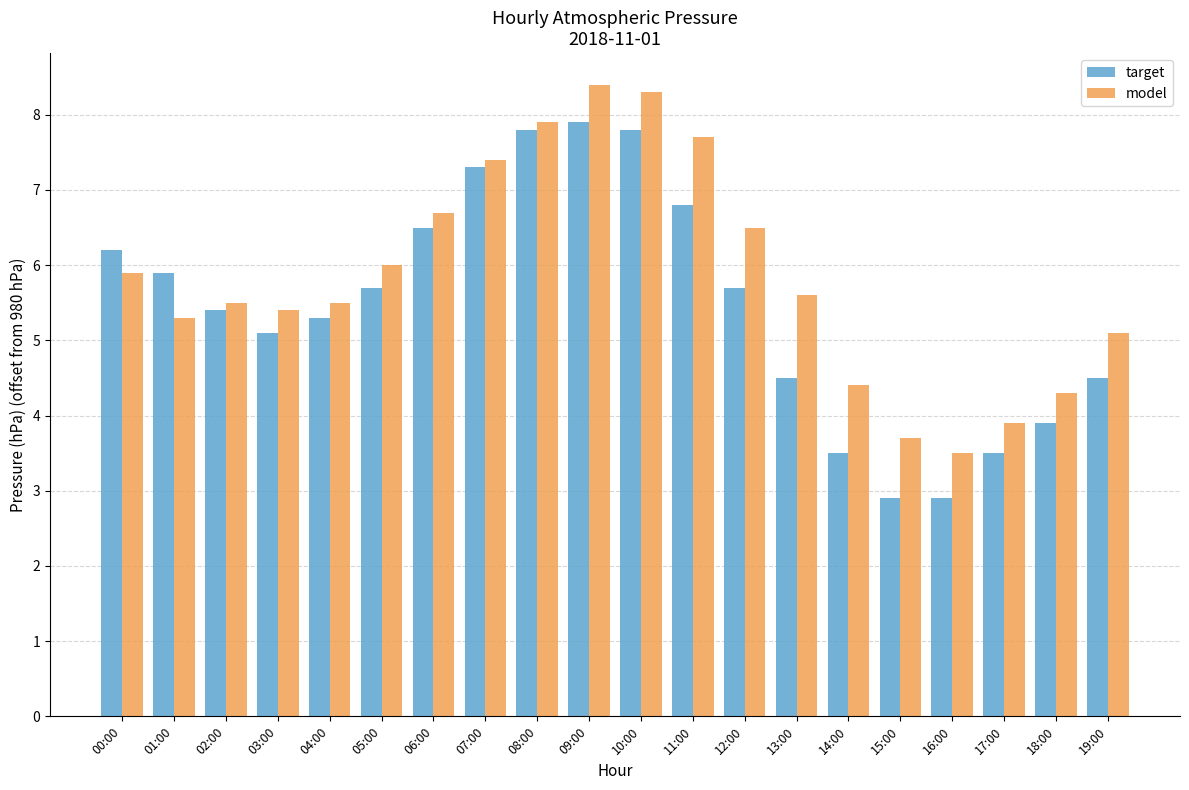

The model series shows 9.8 at 12:00. True or false?

False